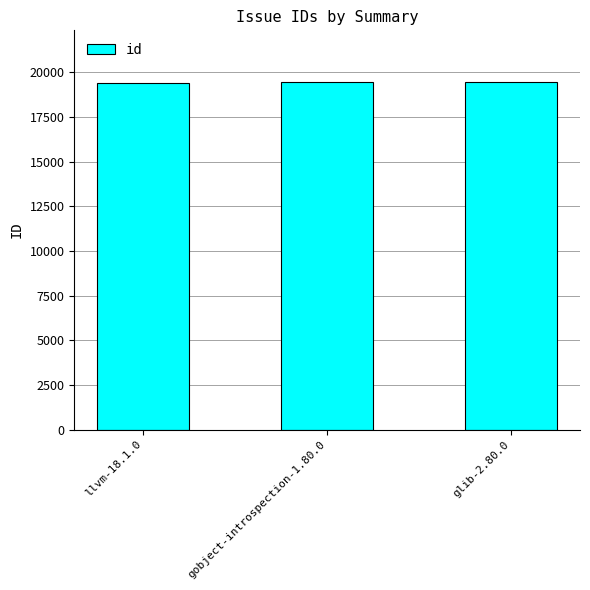

Are the bars horizontal?

No